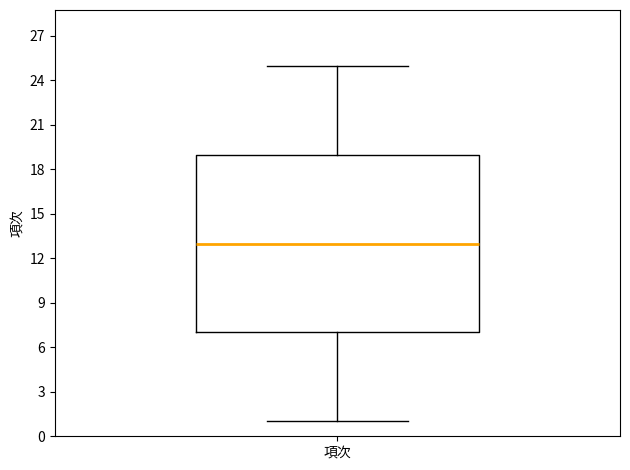

Transcribe this box plot: give where the median line is, the range the box spans, and where the two whiskers end, as read against the y-axis. The values are not printed on the chart, so give them approximately, as read against the axis.

median 13, box 7 to 19, whiskers 1 to 25